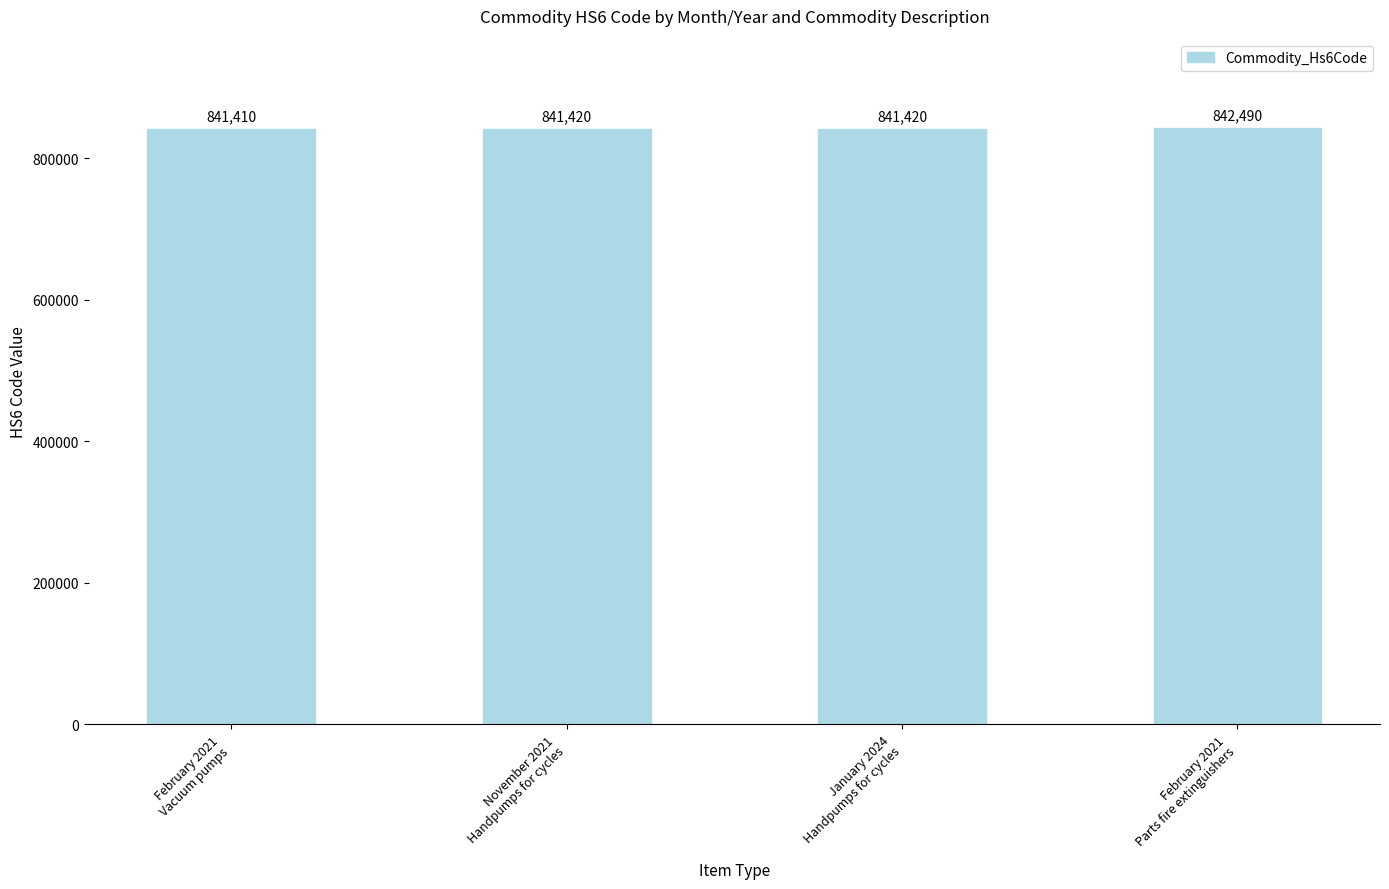

Is it true that the value at February 2021
Vacuum pumps is 841410?

True